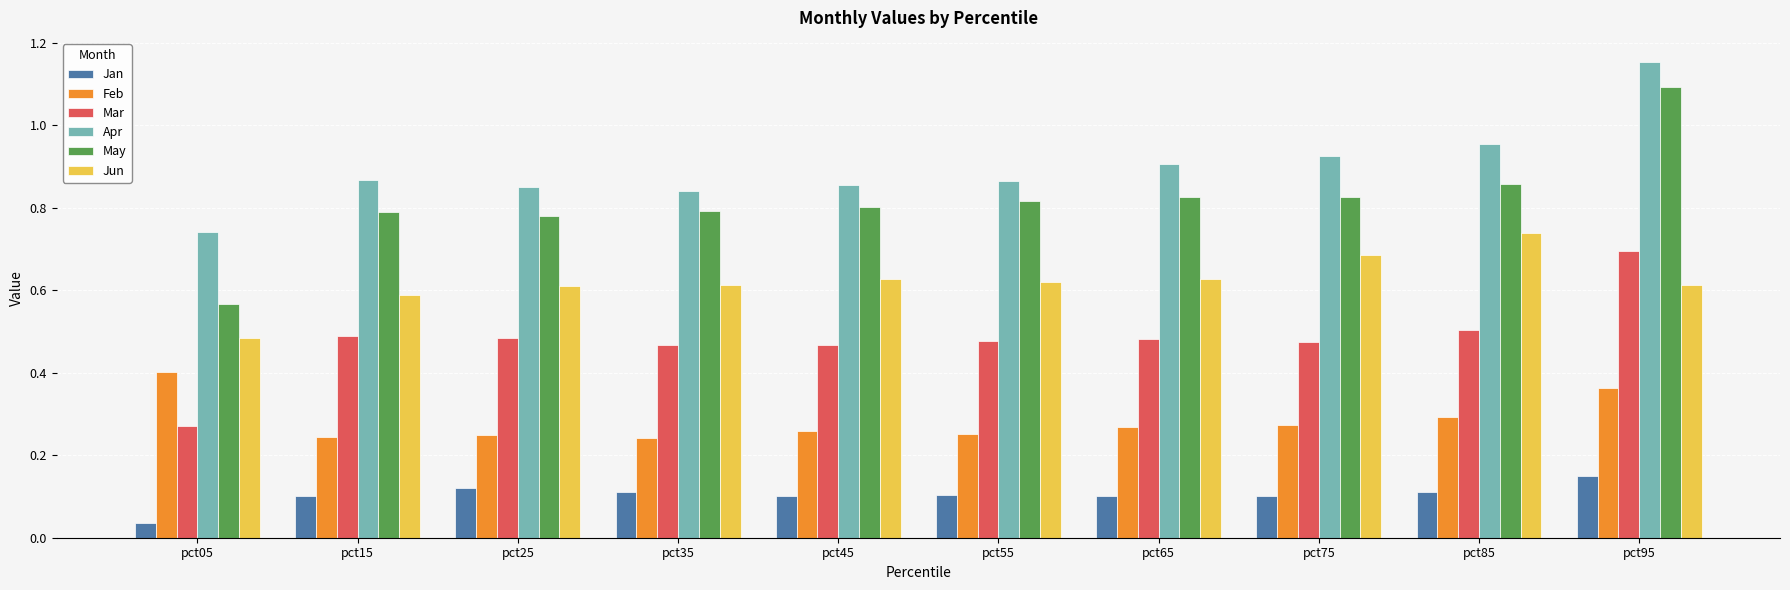

At pct15, list the series in order from smallest to largest.

Jan, Feb, Mar, Jun, May, Apr